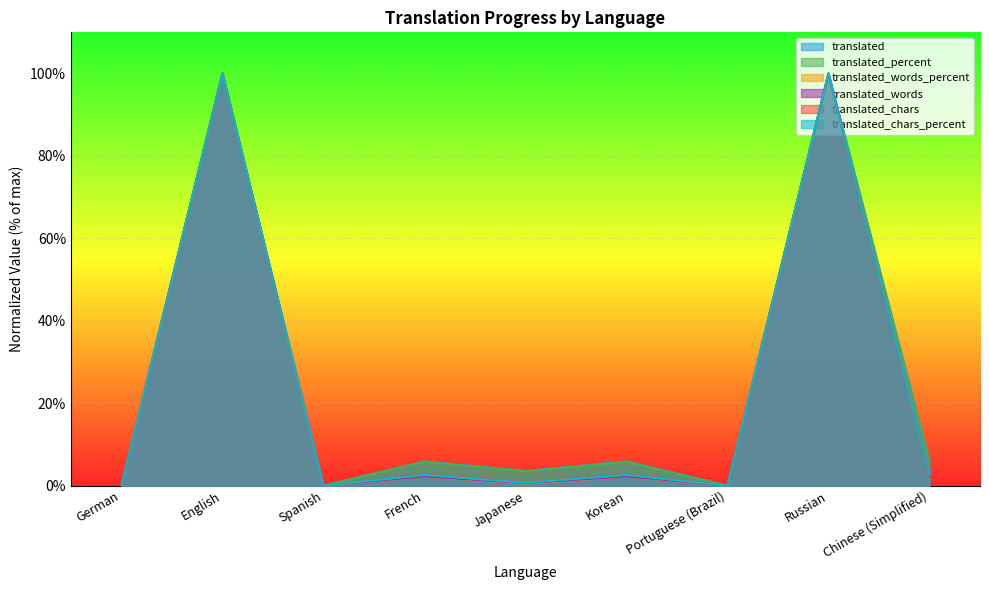

What value does the translated_words_percent series have at Chinese (Simplified)?

2.2